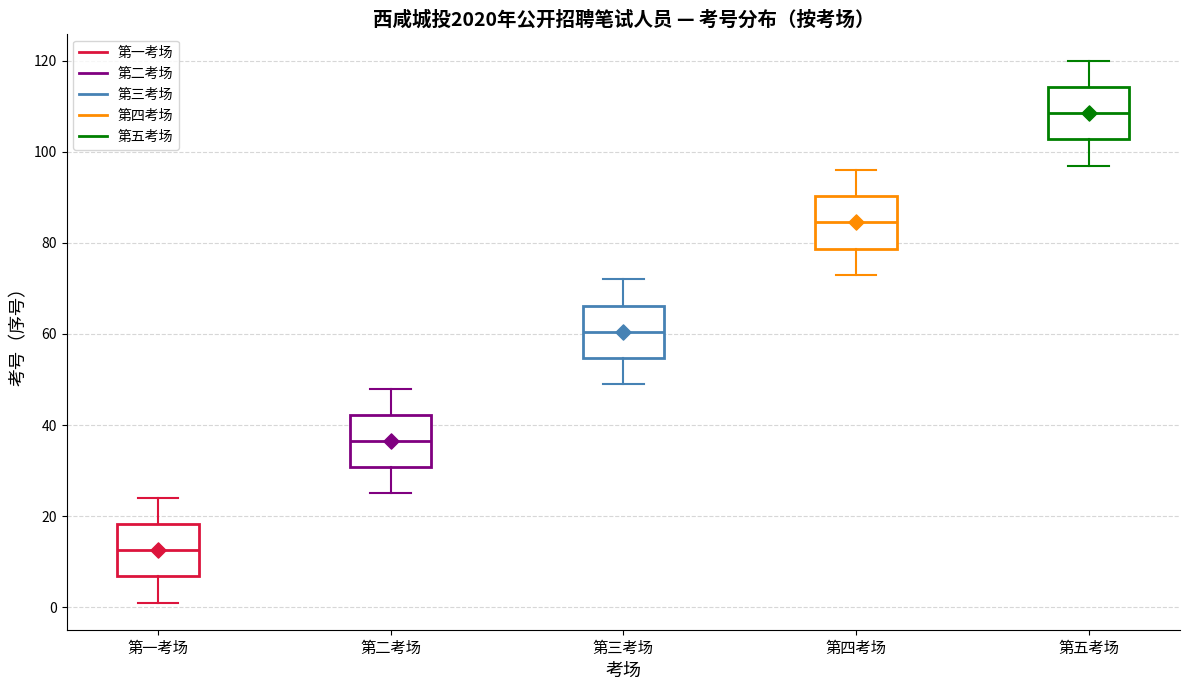

Reading left to right, transcribe this box plot: for each box, give where its median line is, the range the box spans, and where its two whiskers end, as read against the y-axis. The values are not printed on the chart, so give them approximately, as read against the axis.

第一考场: median 12, box 6 to 18, whiskers 2 to 24
第二考场: median 36, box 30 to 42, whiskers 26 to 48
第三考场: median 60, box 54 to 66, whiskers 50 to 72
第四考场: median 84, box 78 to 90, whiskers 74 to 96
第五考场: median 108, box 102 to 114, whiskers 98 to 120